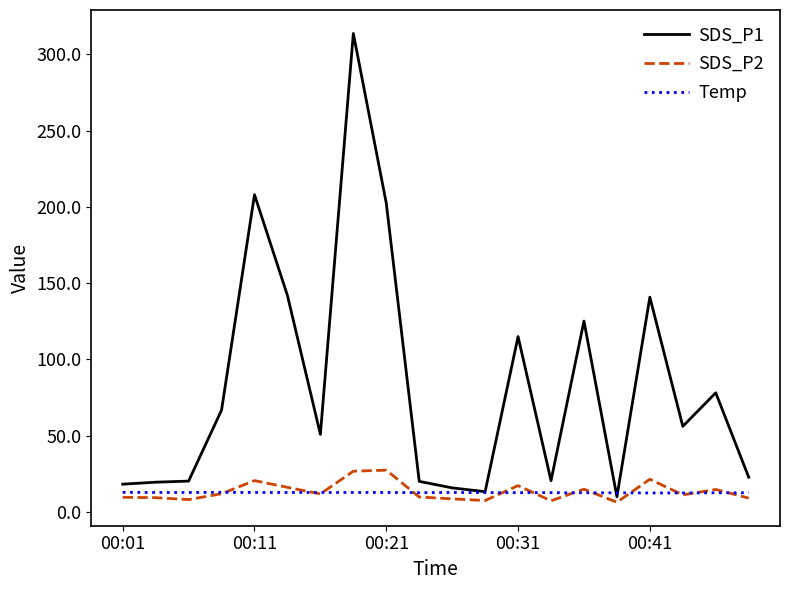

What is the greatest value displayed?

313.7